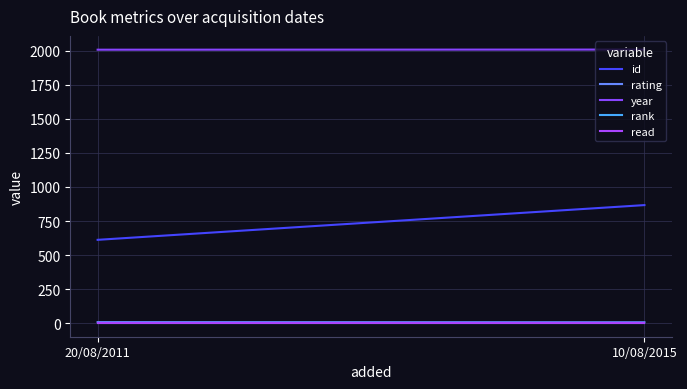

What is the sum of all year values?

4017